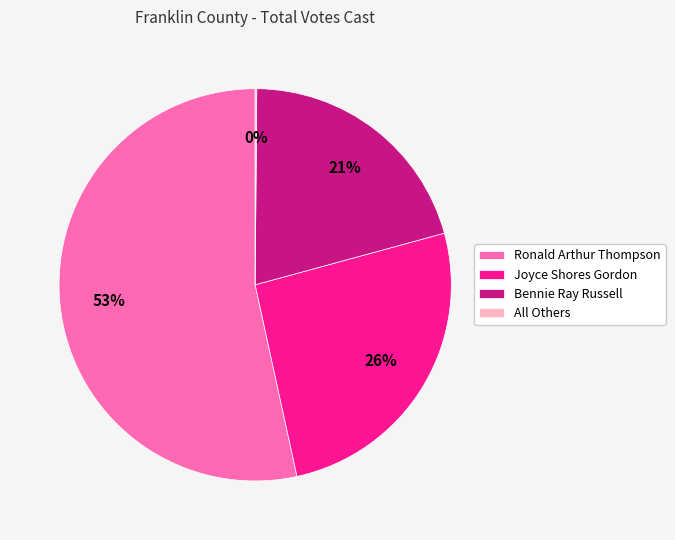

Between Joyce Shores Gordon and Ronald Arthur Thompson, which is larger?

Ronald Arthur Thompson